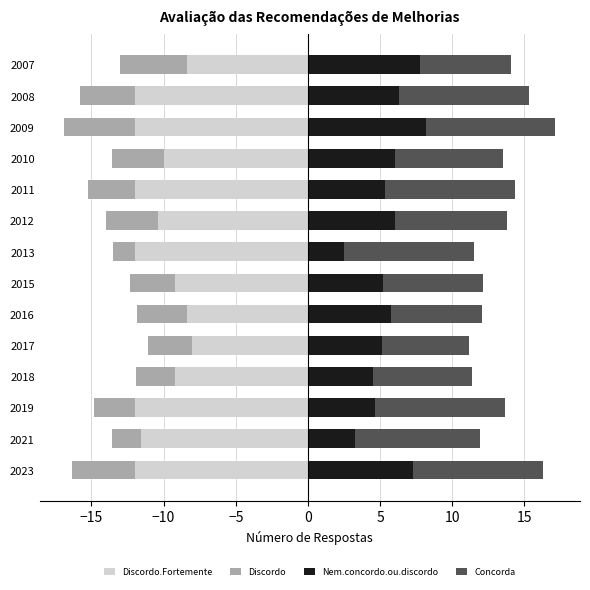

Count the number of data series in this chart.

4